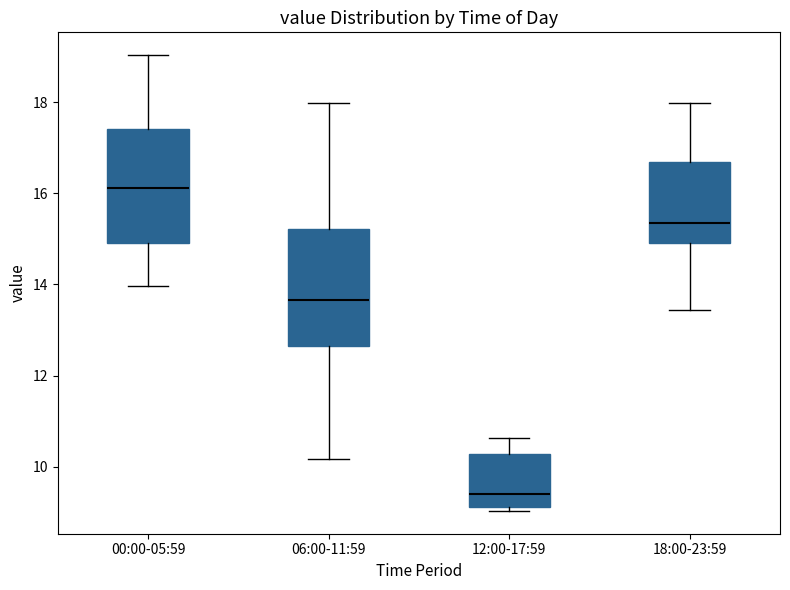

Reading left to right, transcribe this box plot: for each box, give where its median line is, the range the box spans, and where its two whiskers end, as read against the y-axis. The values are not printed on the chart, so give them approximately, as read against the axis.

00:00-05:59: median 16.2, box 15.0 to 17.4, whiskers 14.0 to 19.0
06:00-11:59: median 13.6, box 12.6 to 15.2, whiskers 10.2 to 18.0
12:00-17:59: median 9.4, box 9.2 to 10.2, whiskers 9.0 to 10.6
18:00-23:59: median 15.4, box 15.0 to 16.6, whiskers 13.4 to 18.0